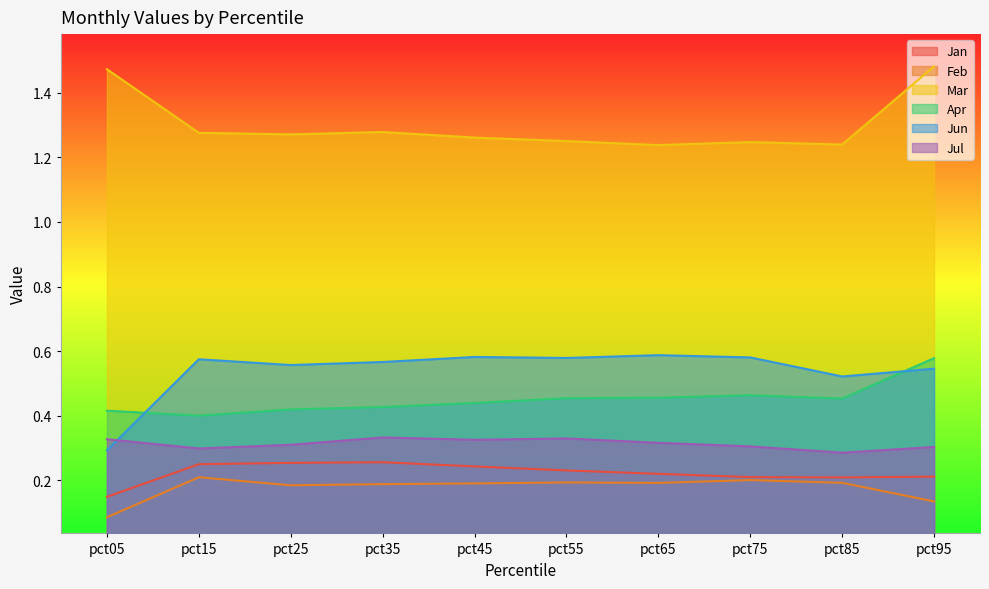

What is the sum of all Feb values?

1.8